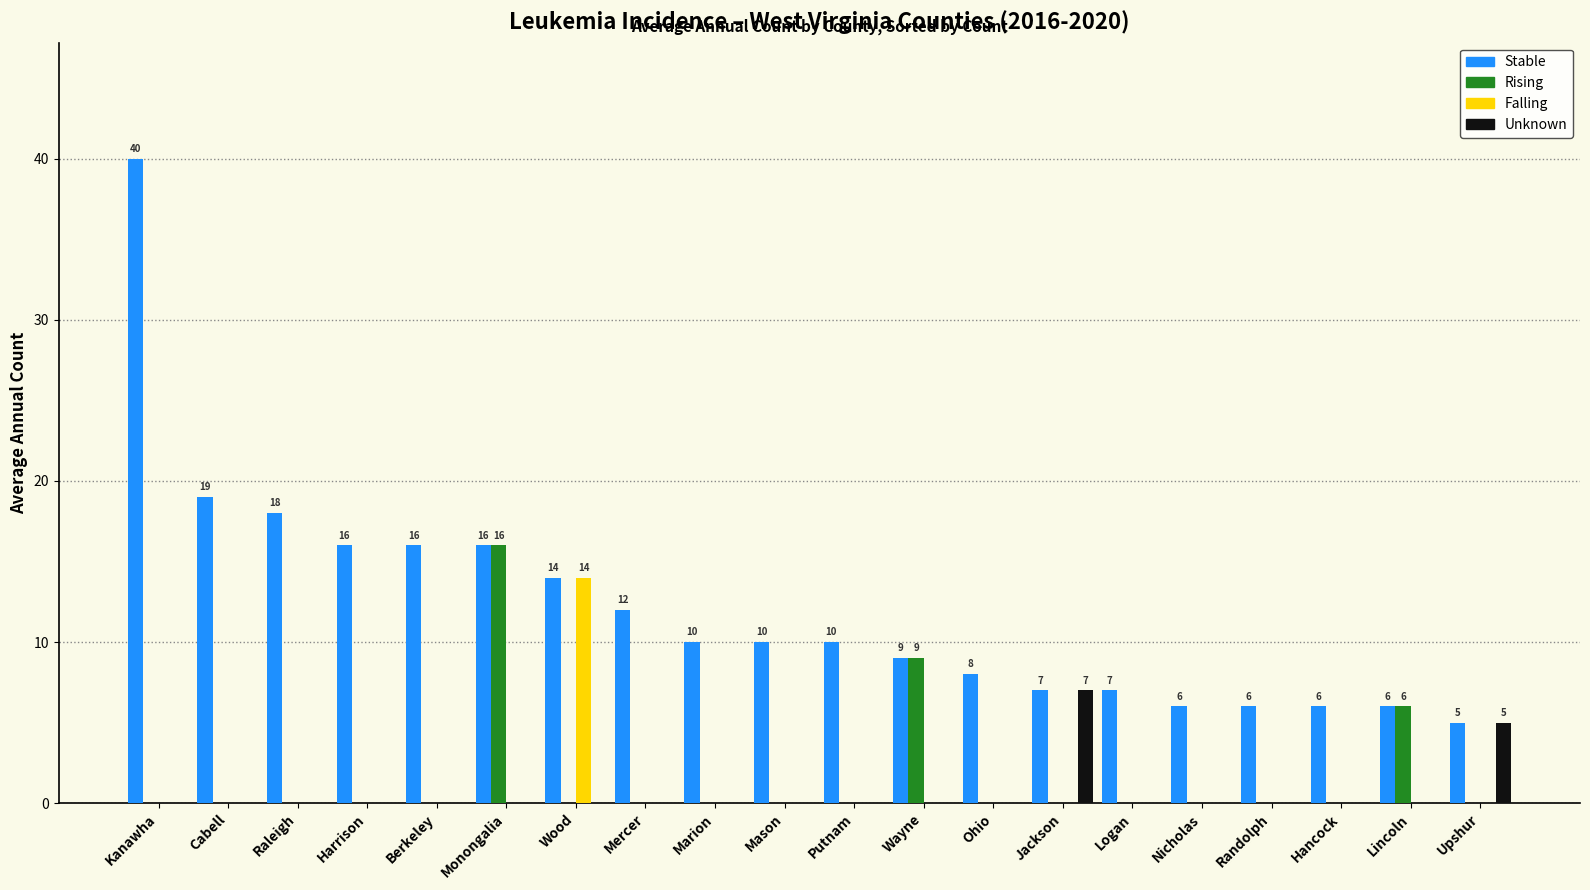

What is the maximum value shown in the chart?

40